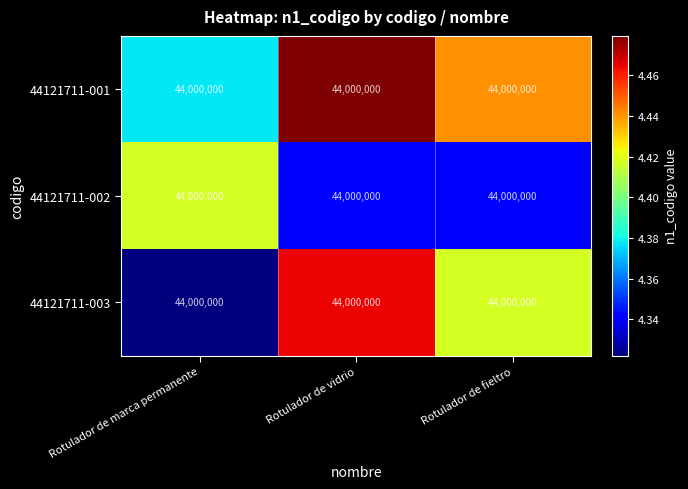

List the series in order of their peak value, highest first.

44121711-001, 44121711-003, 44121711-002